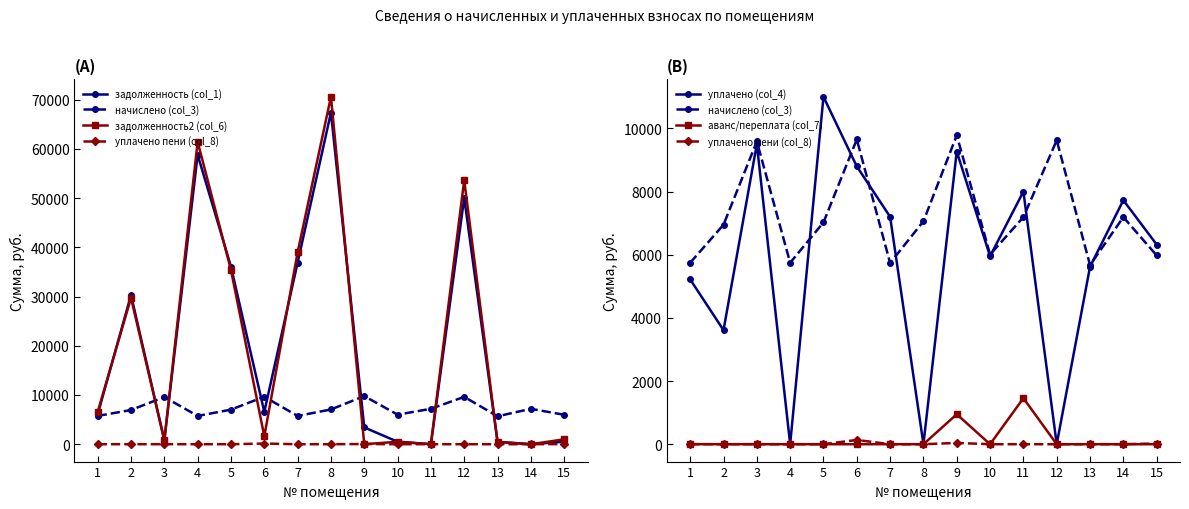

Where is the first local minimum for уплачено пени (col_8)?

2